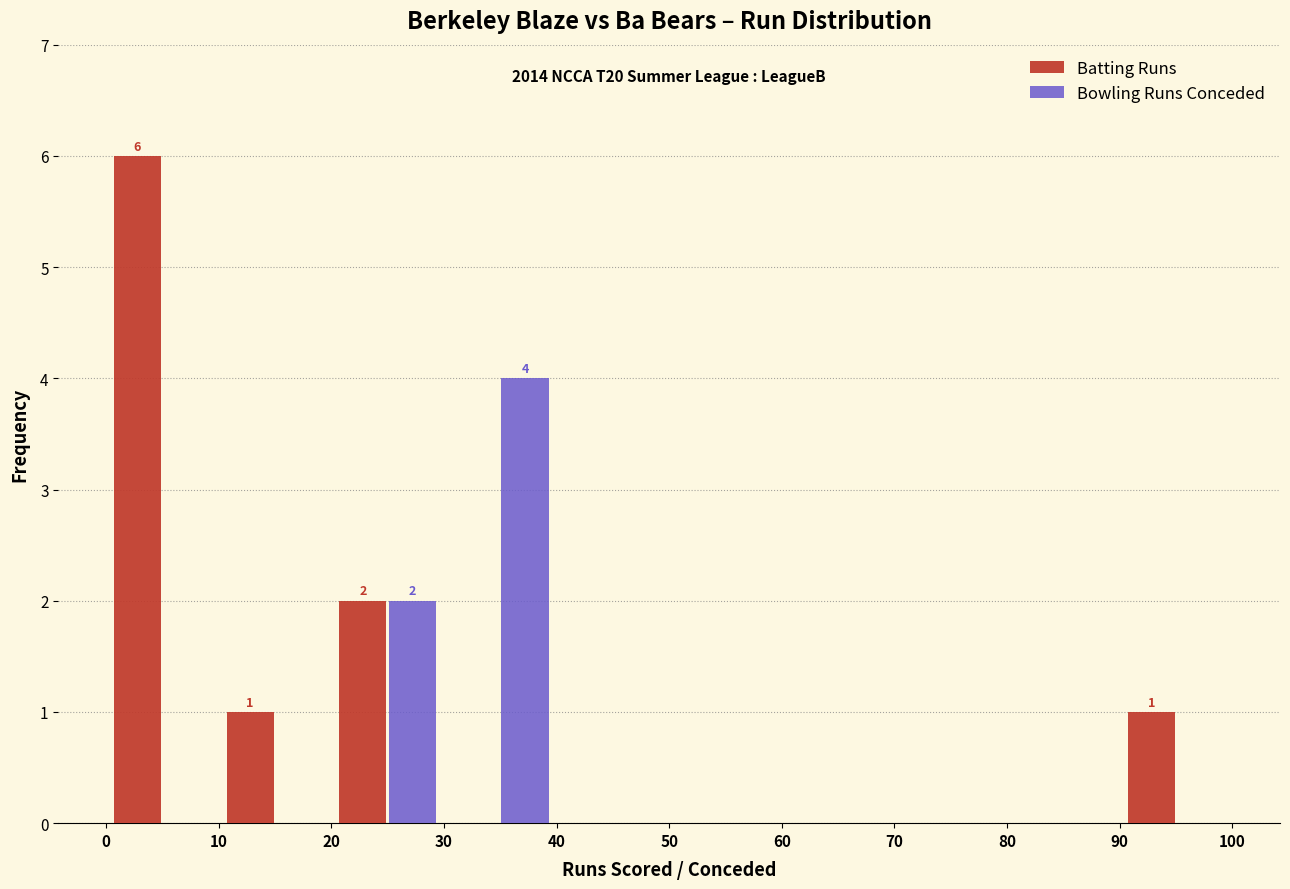

In the Bowling Runs Conceded series, which range on the x-axis has the tallest bar?

30 to 40